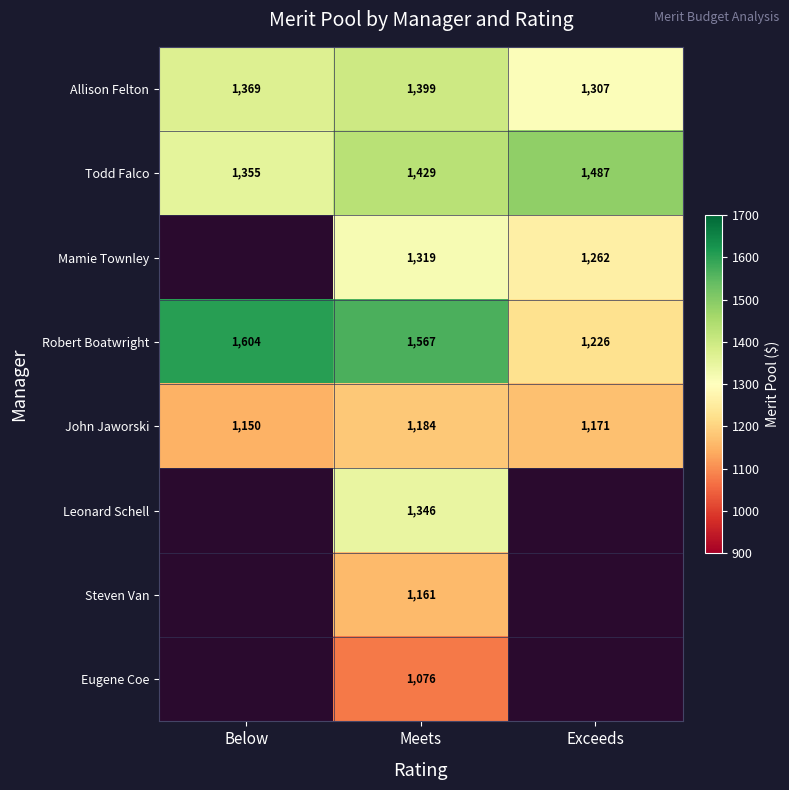

At which label does Robert Boatwright reach its minimum?

Exceeds